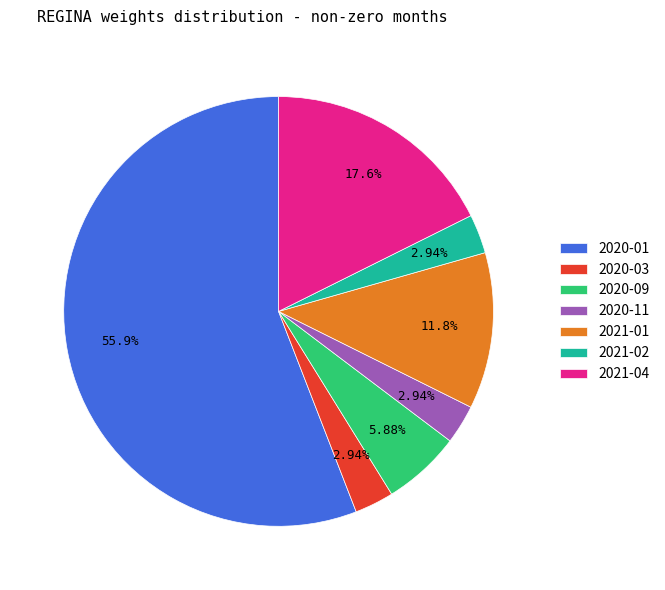

To the nearest percent, what is the average slice percentage?

14%